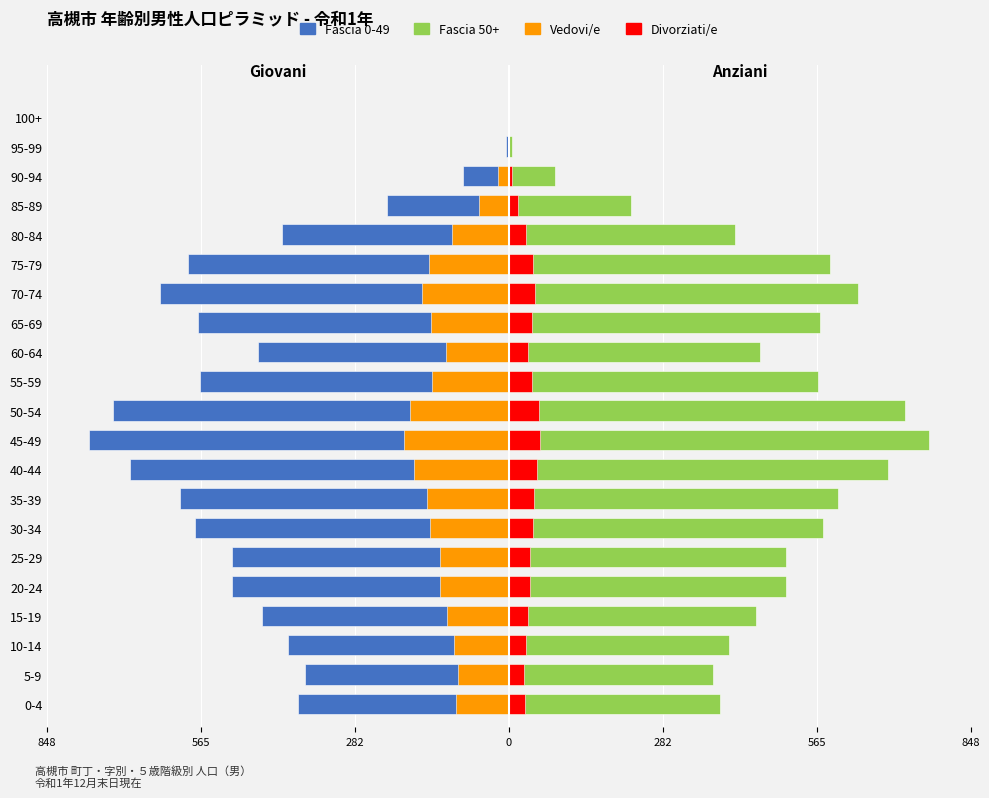

Rank the series at 60-64 from lowest to highest value.

Fascia 0-49, Vedovi/e, Divorziati/e, Fascia 50+